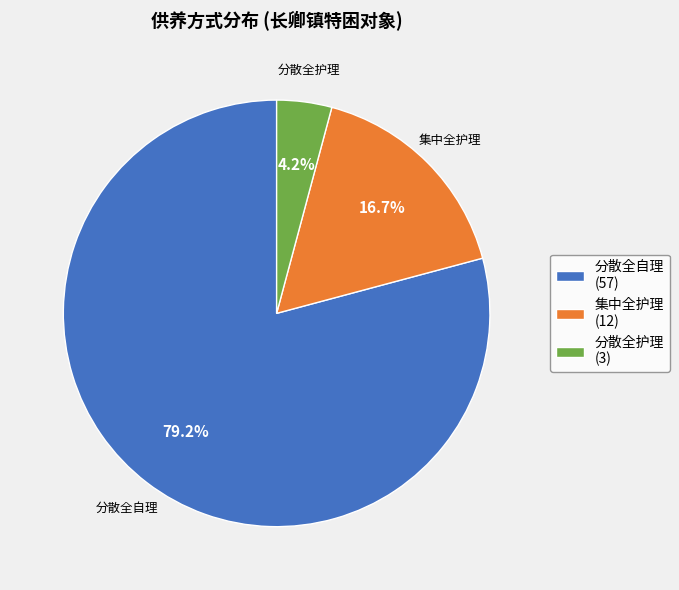

Which slice represents more than half of the pie?

分散全自理